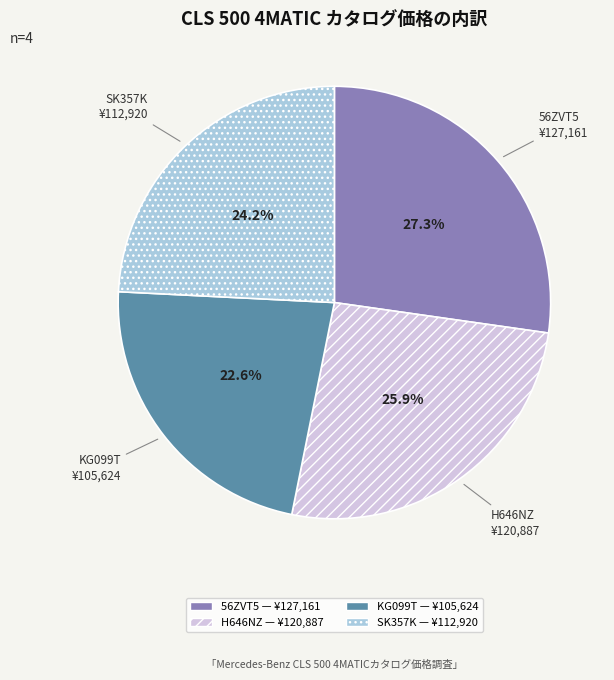

Does any single category account for the majority?

No